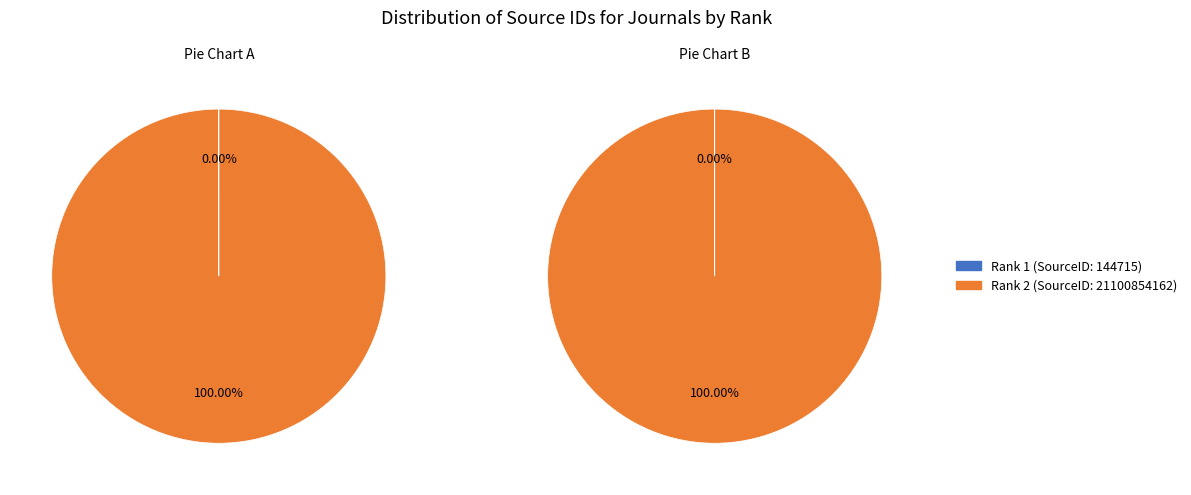

Combined, do 2 and 1 account for over 50%?

Yes